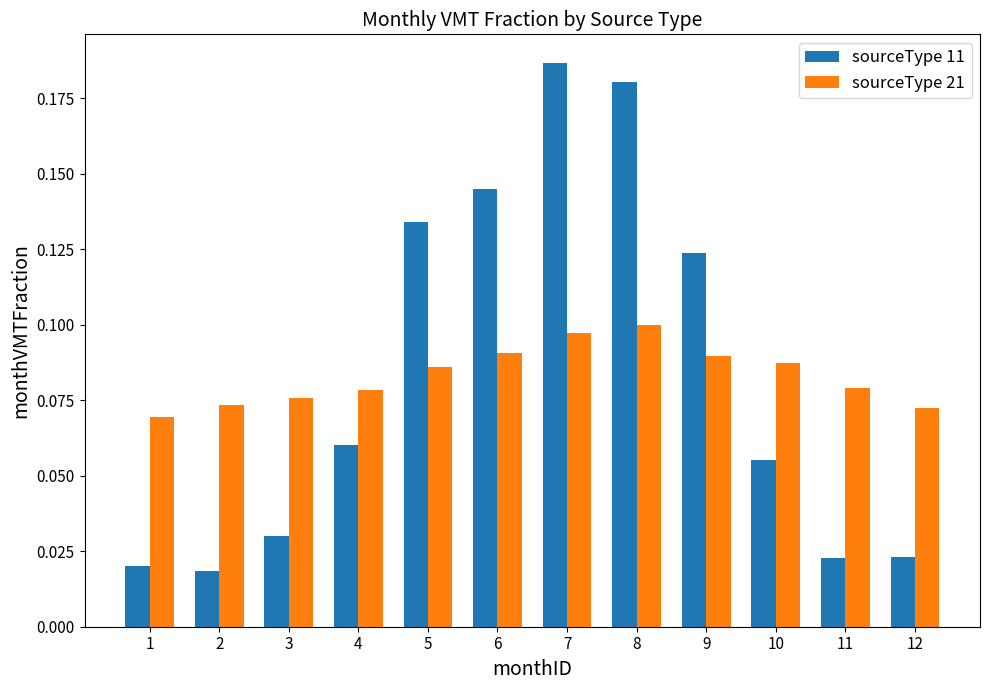

Where is sourceType 21 nearest to the value 0?

1